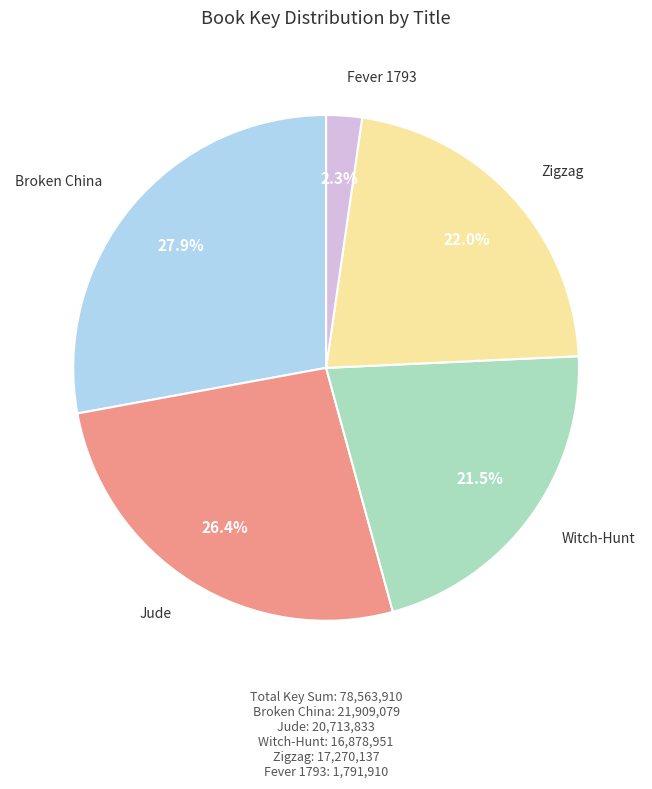

Is there any slice that represents more than half of the pie?

No